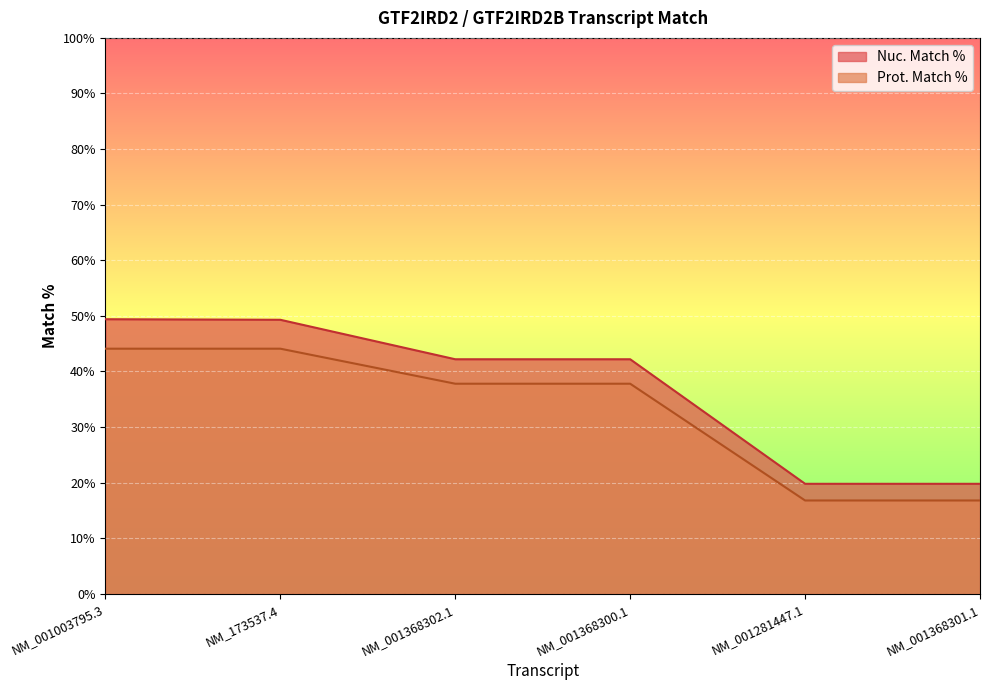

True or false: Prot. Match % has a value of 44.1 at NM_173537.4.

True